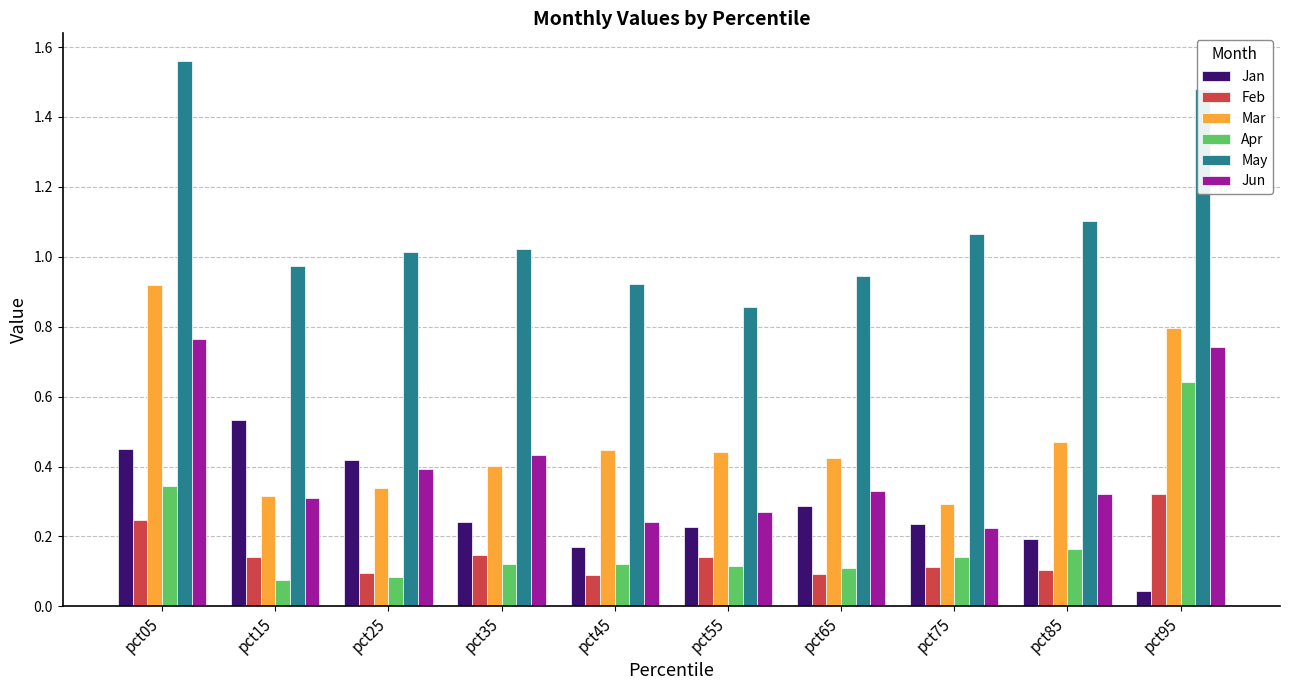

How many bars are there in each group?

6